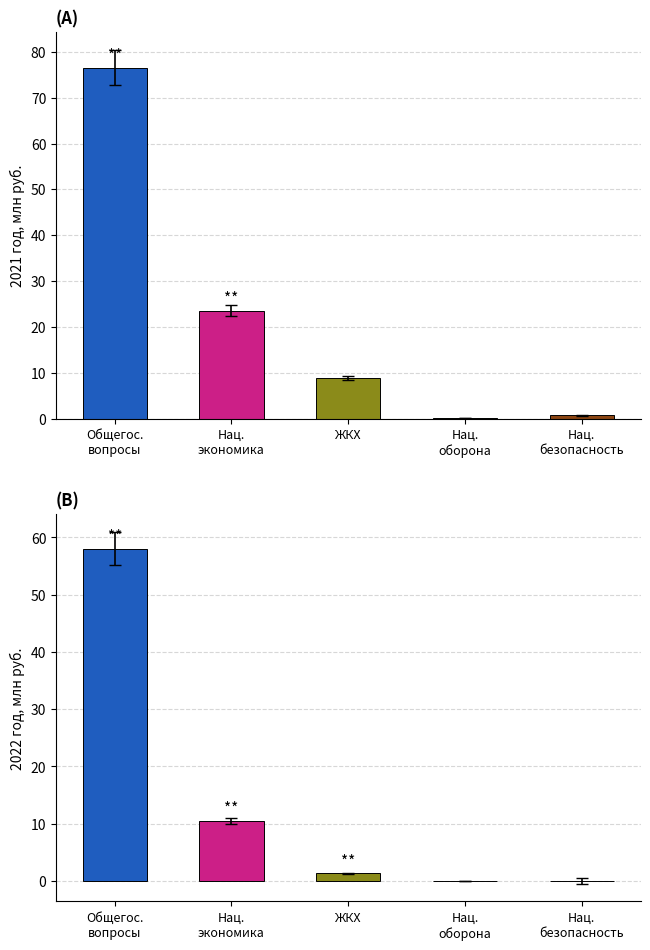

How many bars are there in total?

10